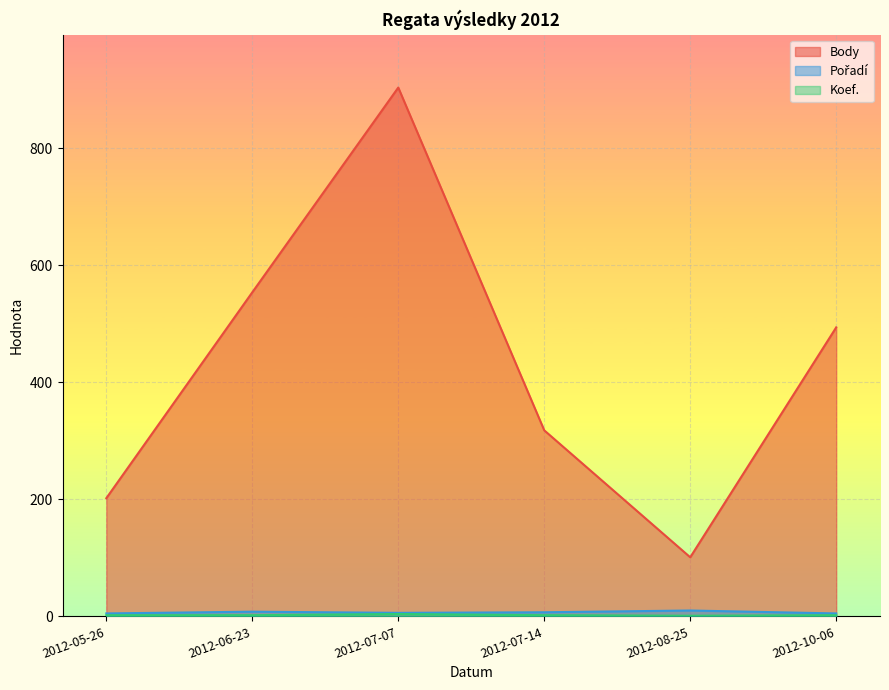

Reading right to left, what are all the values shown in this chart?

Body: 494	101	318	904	554	202
Pořadí: 5	10	7	6	8	5
Koef.: 2	1	2	4	2	2